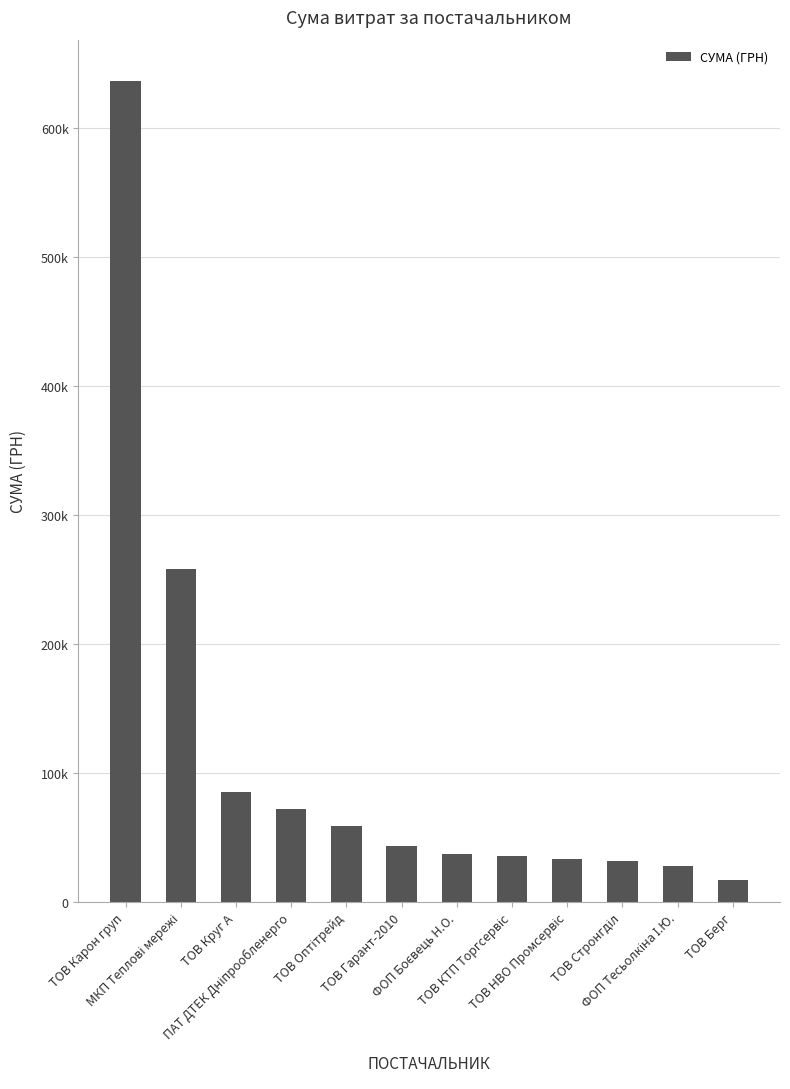

Rank the categories by value from lowest to highest.

ТОВ Берг, ФОП Тесьолкіна І.Ю., ТОВ Стронгділ, ТОВ НВО Промсервіс, ТОВ КТП Торгсервіс, ФОП Боєвець Н.О., ТОВ Гарант-2010, ТОВ Оптітрейд, ПАТ ДТЕК Дніпрообленерго, ТОВ Круг А, МКП Теплові мережі, ТОВ Карон груп